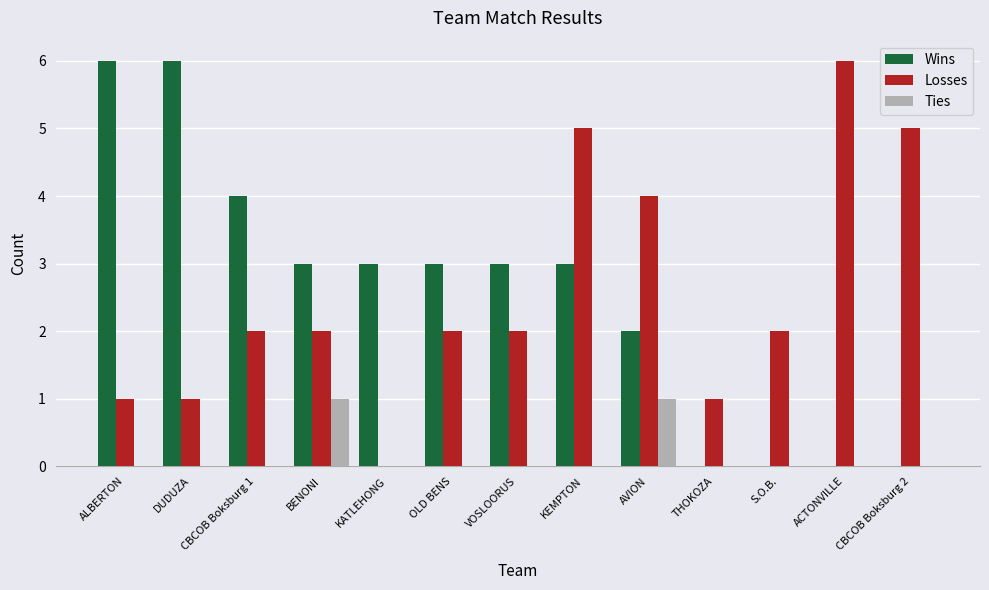

How many groups of bars are there?

13